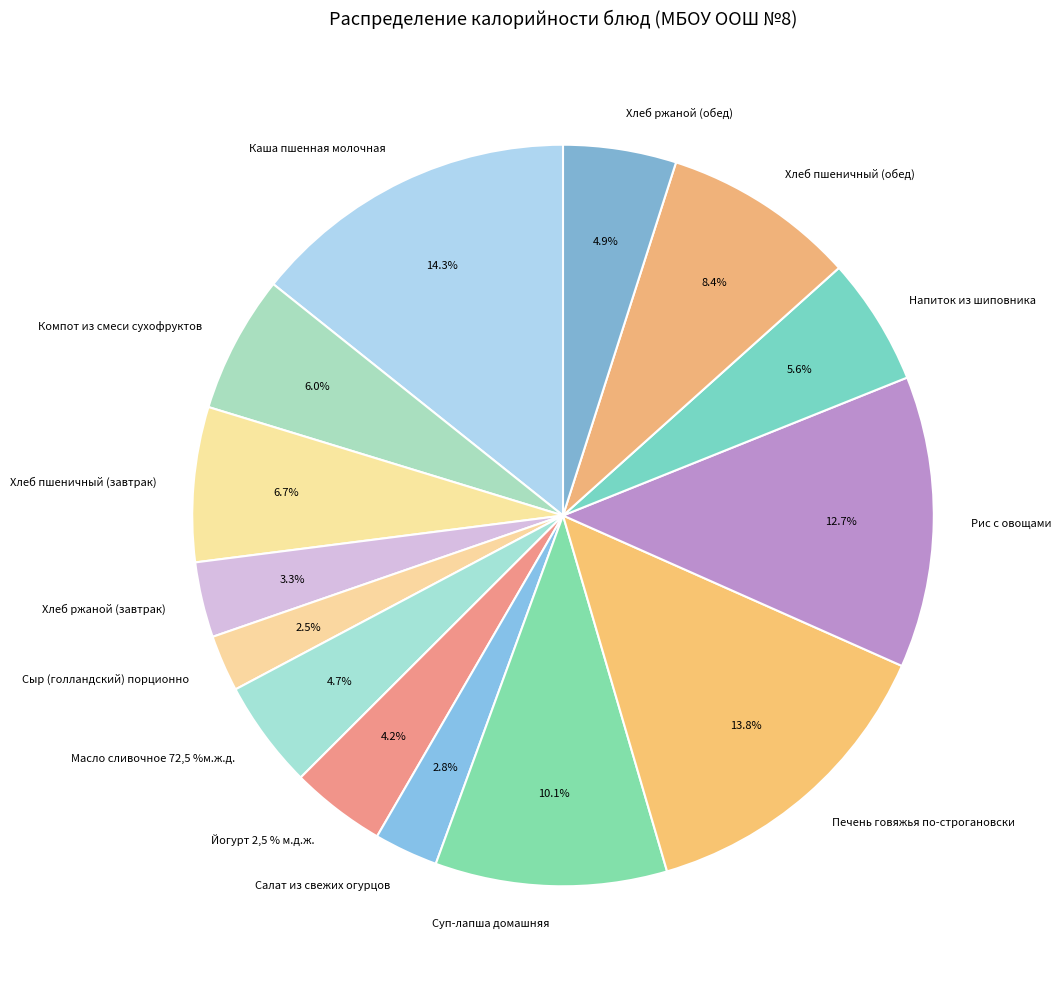

The Масло сливочное 72,5 %м.ж.д. slice represents 5% of the pie. True or false?

True